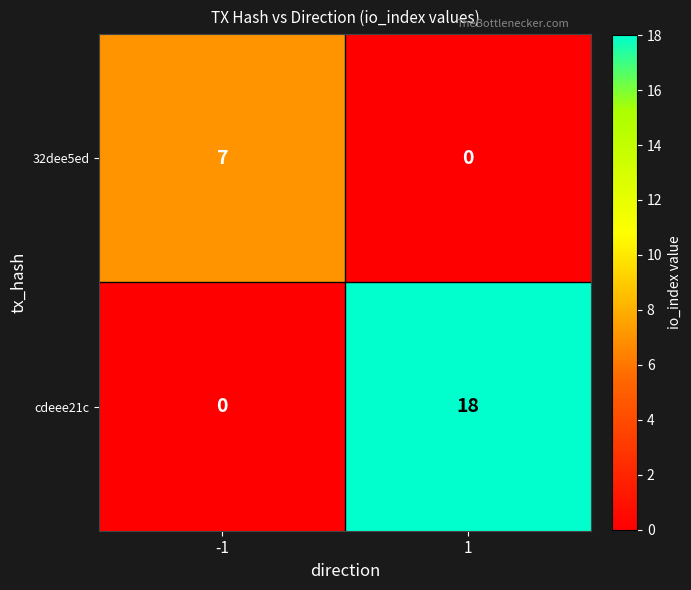

Between -1 and 1, which series saw the biggest shift?

cdeee21c